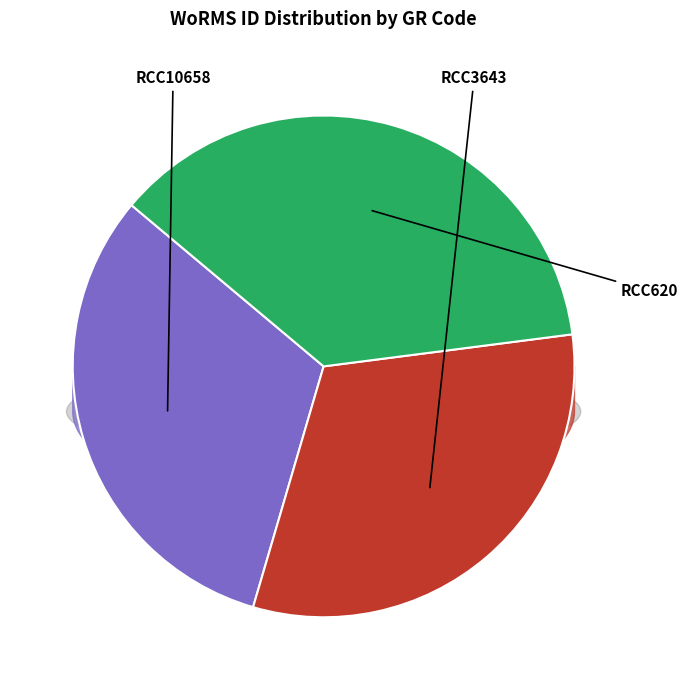

True or false: RCC10658 accounts for 32% of the total.

True